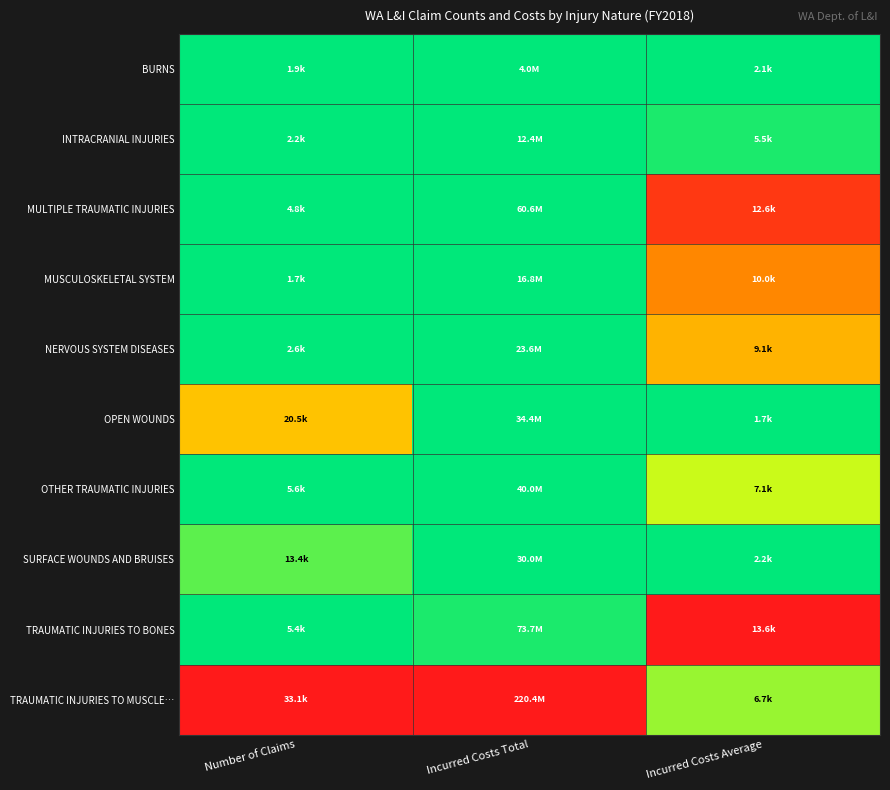

At which category is the sum across all series the highest?

Incurred Costs Average